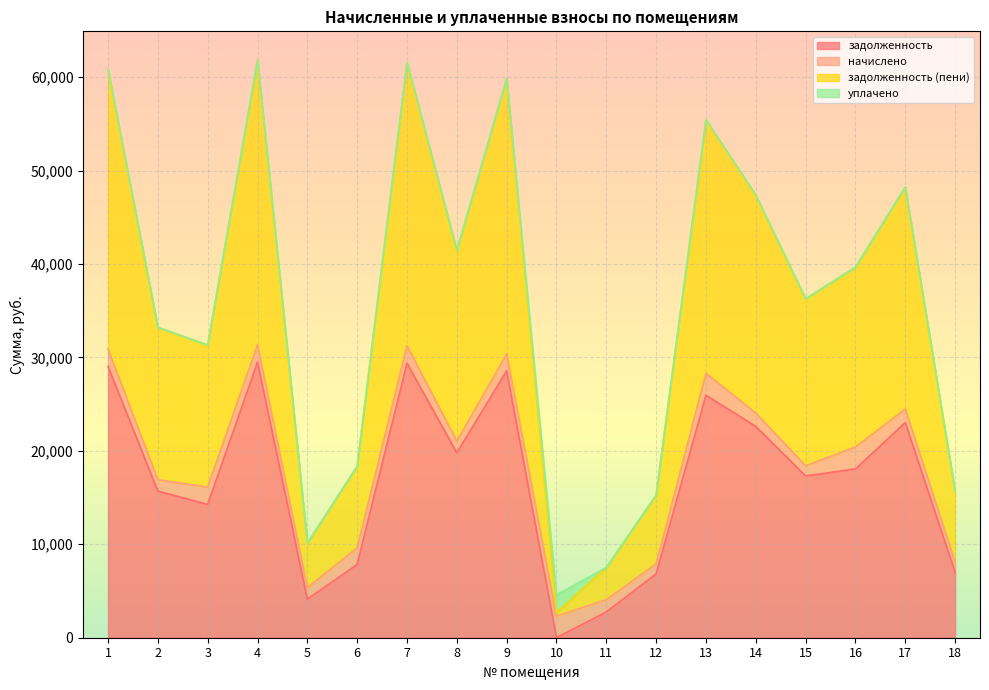

How many interior local valleys does the задолженность series have?

5